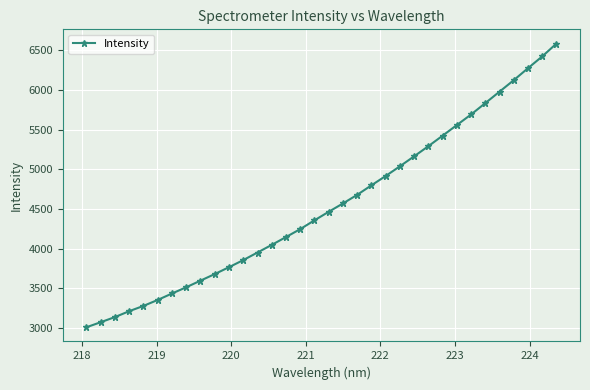

What is the difference between the second highest and minimum values?

3418.9